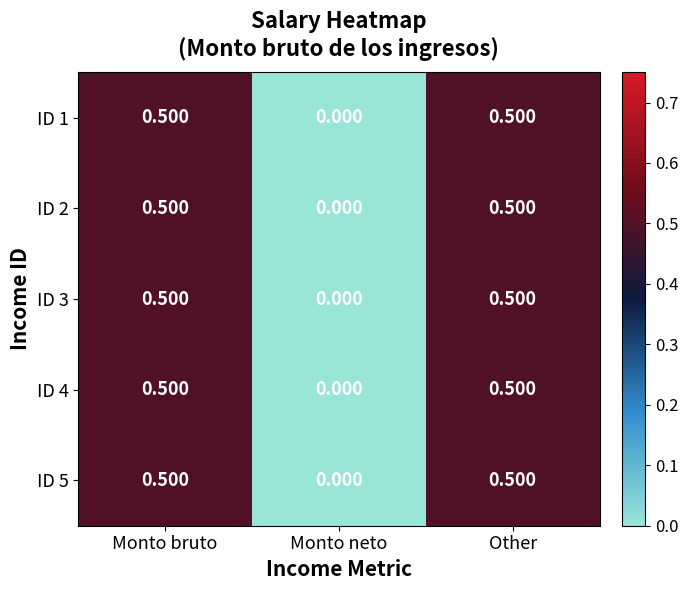

Which category has the lowest value across all series?

Monto neto